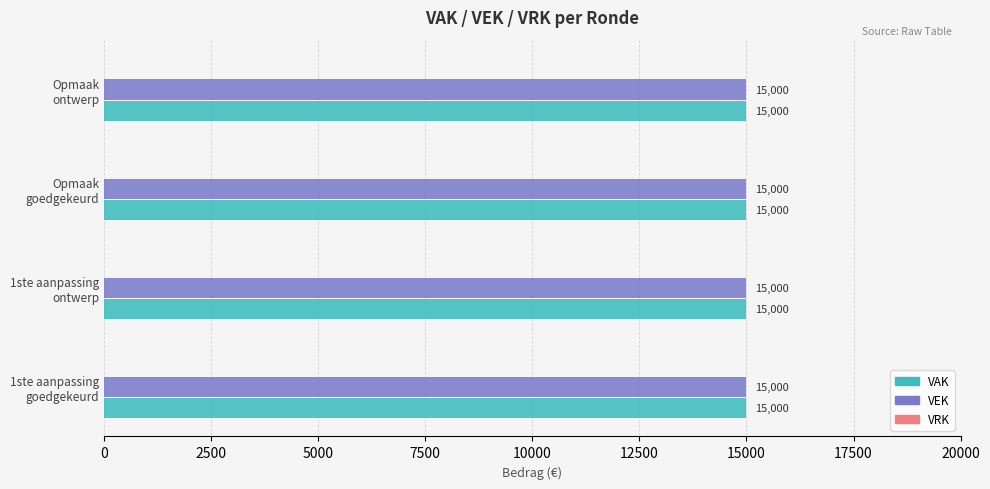

Reading right to left, list all the values displayed in this chart.

VAK: 15000	15000	15000	15000
VEK: 15000	15000	15000	15000
VRK: 0	0	0	0